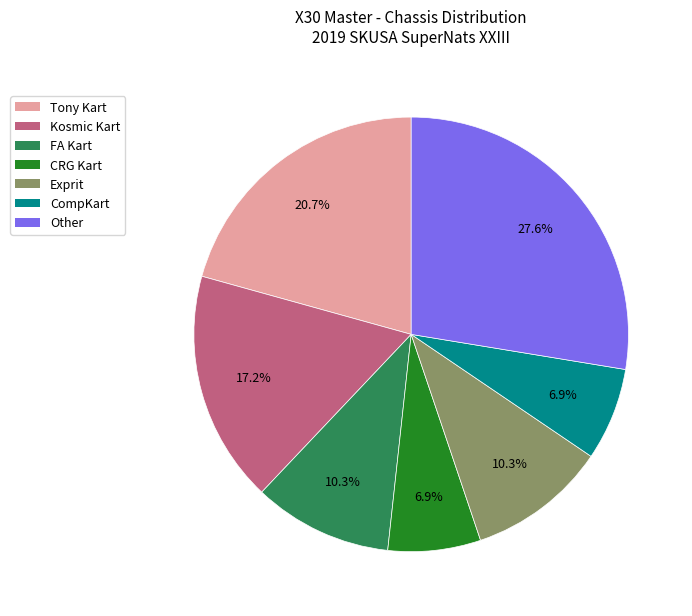

Is the sum of CRG Kart and Kosmic Kart greater than half?

No